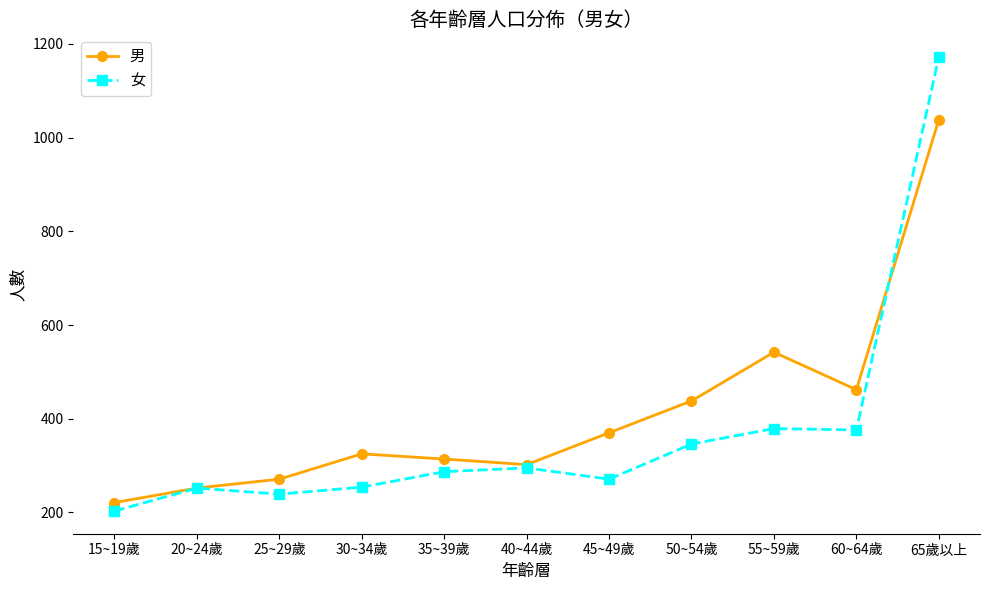

What is the value of the 男 point at the 11th from the left?

1038